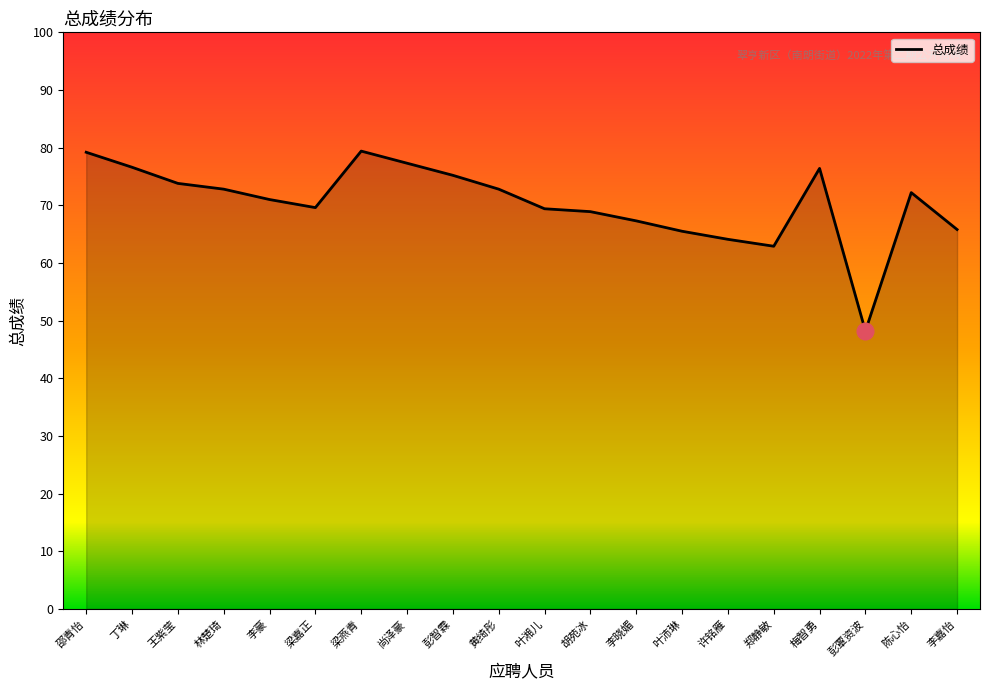

How many distinct data groups are displayed?

1